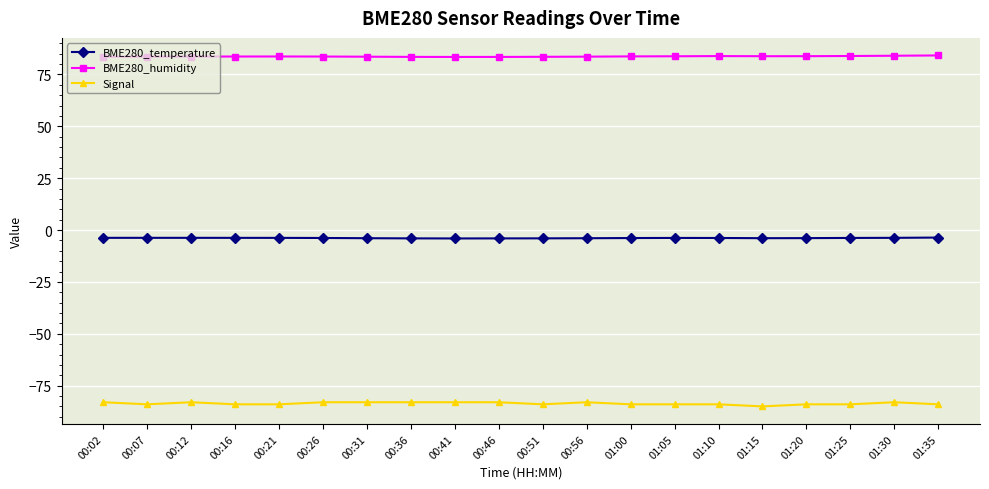

True or false: BME280_humidity and BME280_temperature cross at least once.

False